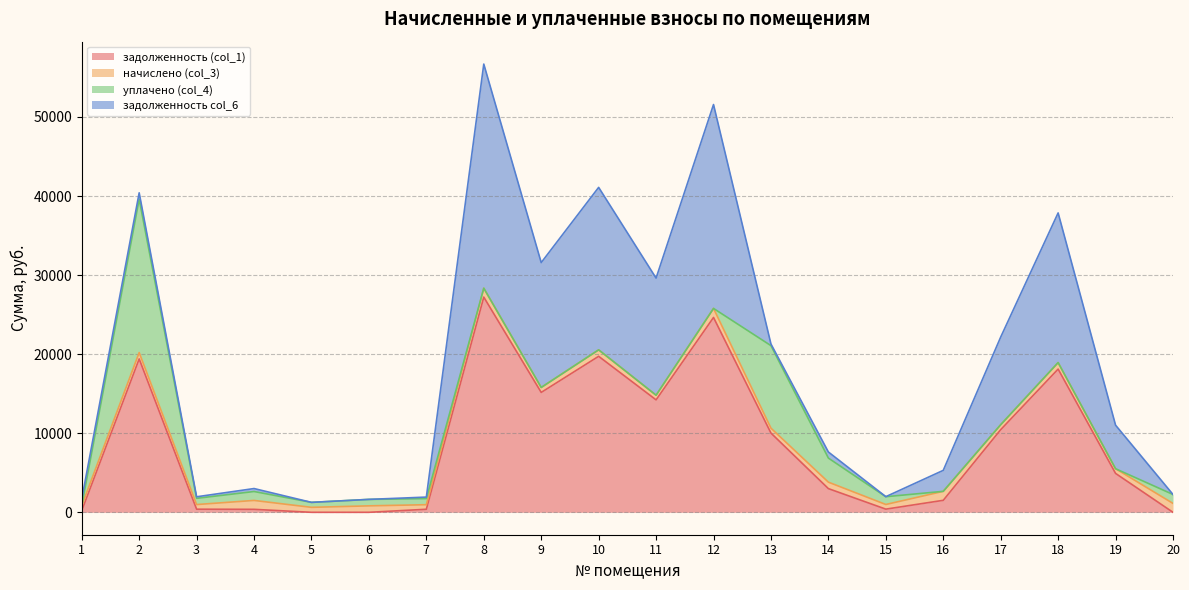

At which label is задолженность (col_1) closest to 13608?

11